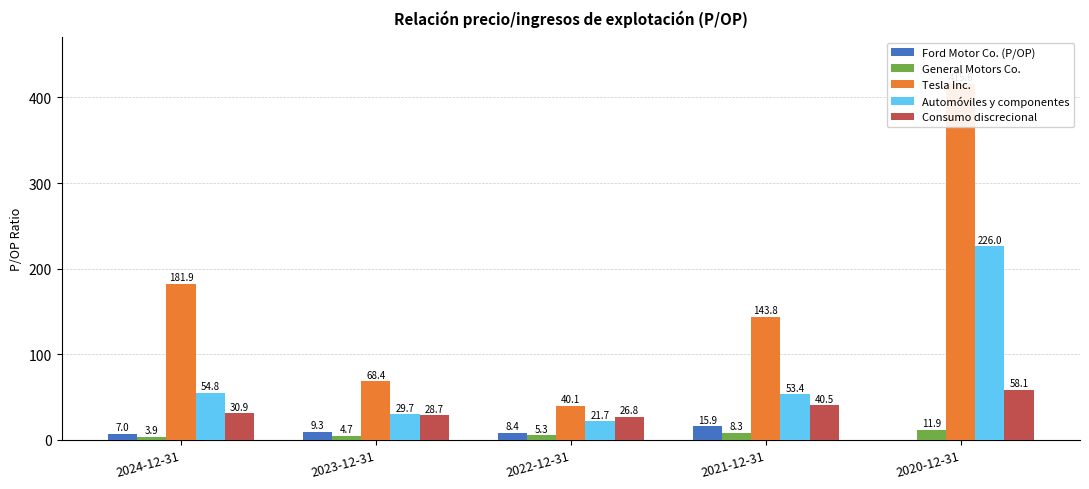

What is the average value of the Ford Motor Co. (P/OP) series?

8.1